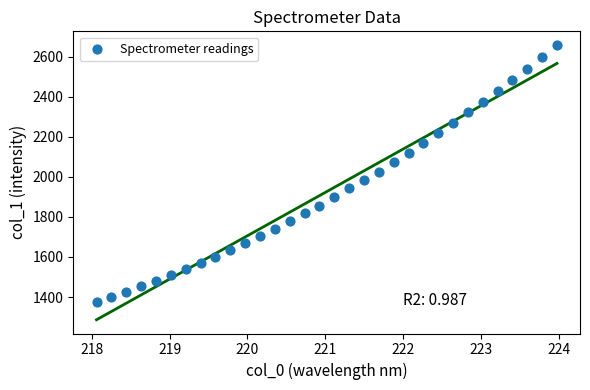

What is the range of X values (max minus min)?

5.9